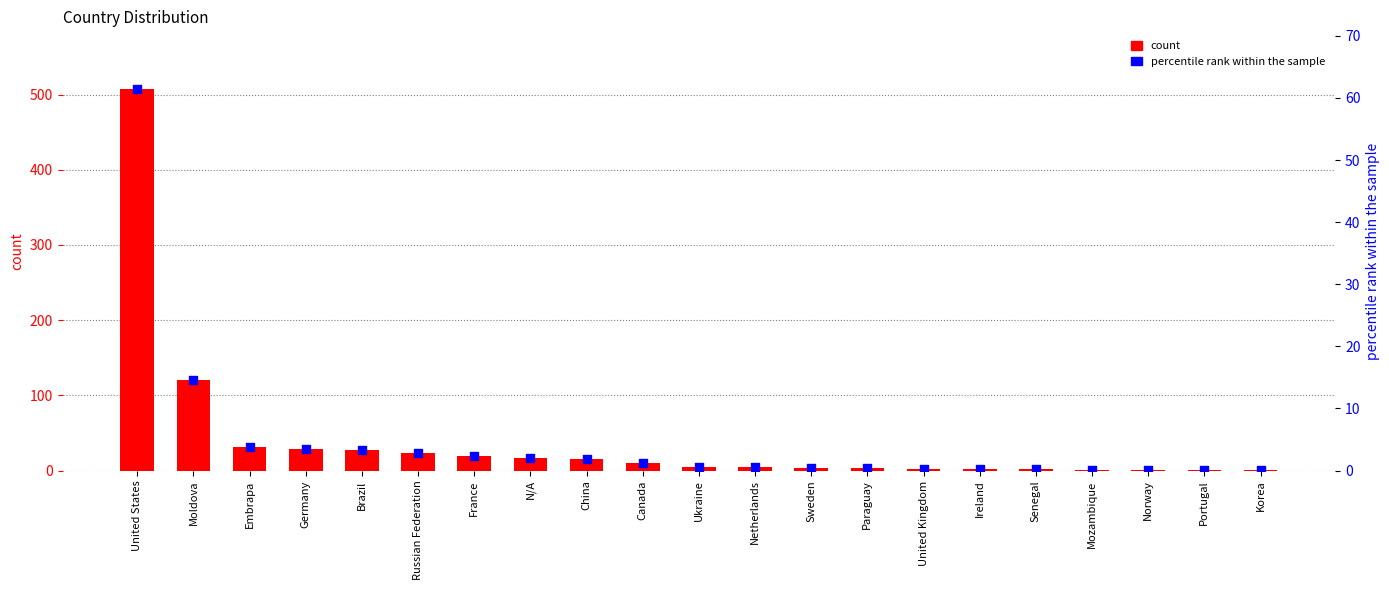

Is the value of count at Norway greater than the value of percentile rank within the sample at Ireland?

Yes